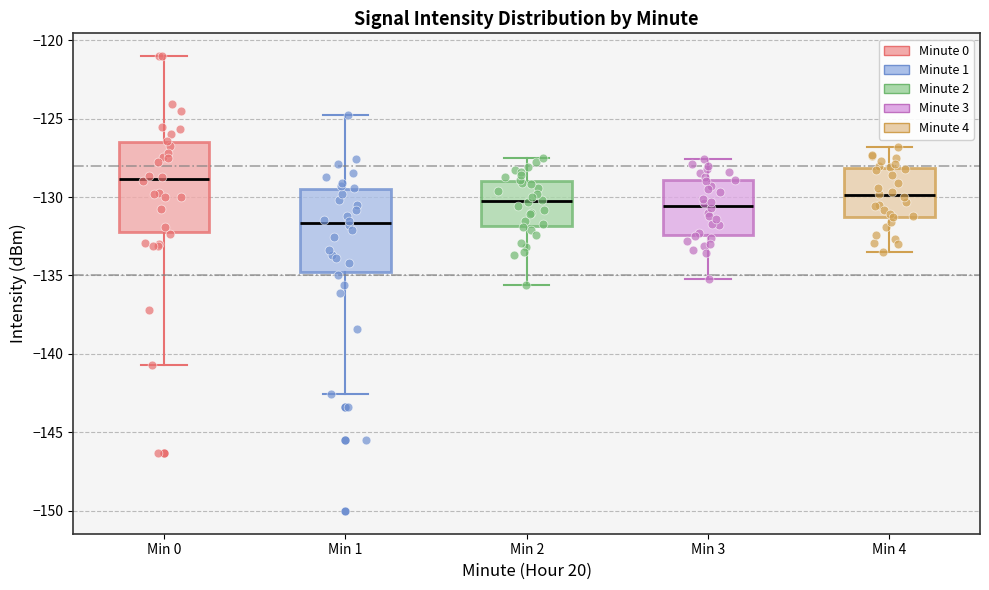

Reading left to right, transcribe this box plot: for each box, give where its median line is, the range the box spans, and where its two whiskers end, as read against the y-axis. The values are not printed on the chart, so give them approximately, as read against the axis.

Min 0: median -129.0, box -132.5 to -126.5, whiskers -140.5 to -121.0
Min 1: median -131.5, box -135.0 to -129.5, whiskers -142.5 to -125.0
Min 2: median -130.0, box -132.0 to -129.0, whiskers -135.5 to -127.5
Min 3: median -130.5, box -132.5 to -129.0, whiskers -135.0 to -127.5
Min 4: median -130.0, box -131.5 to -128.0, whiskers -133.5 to -127.0